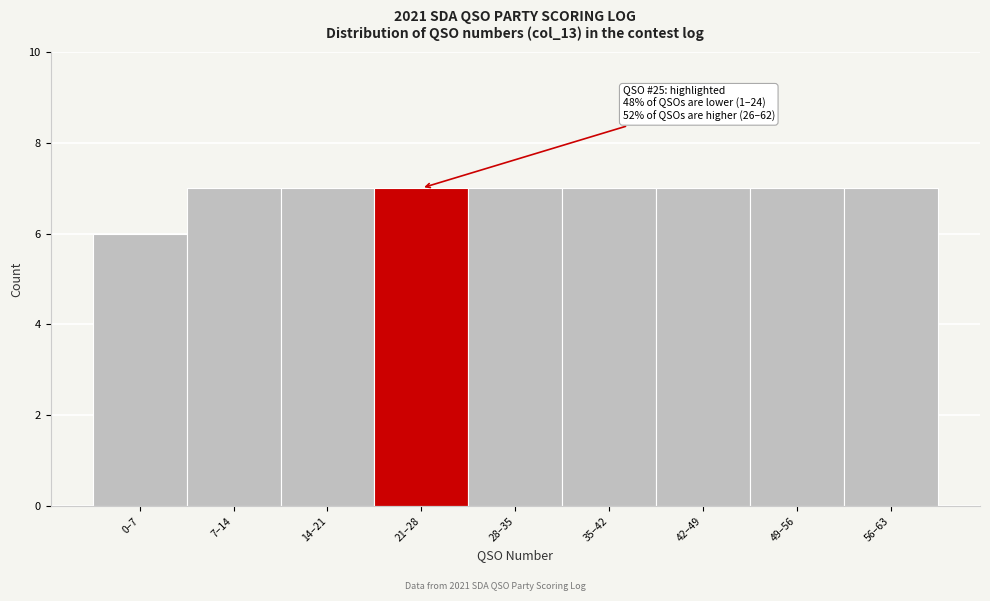

Reading right to left, extract all data points from this chart.

7	7	7	7	7	7	7	7	6